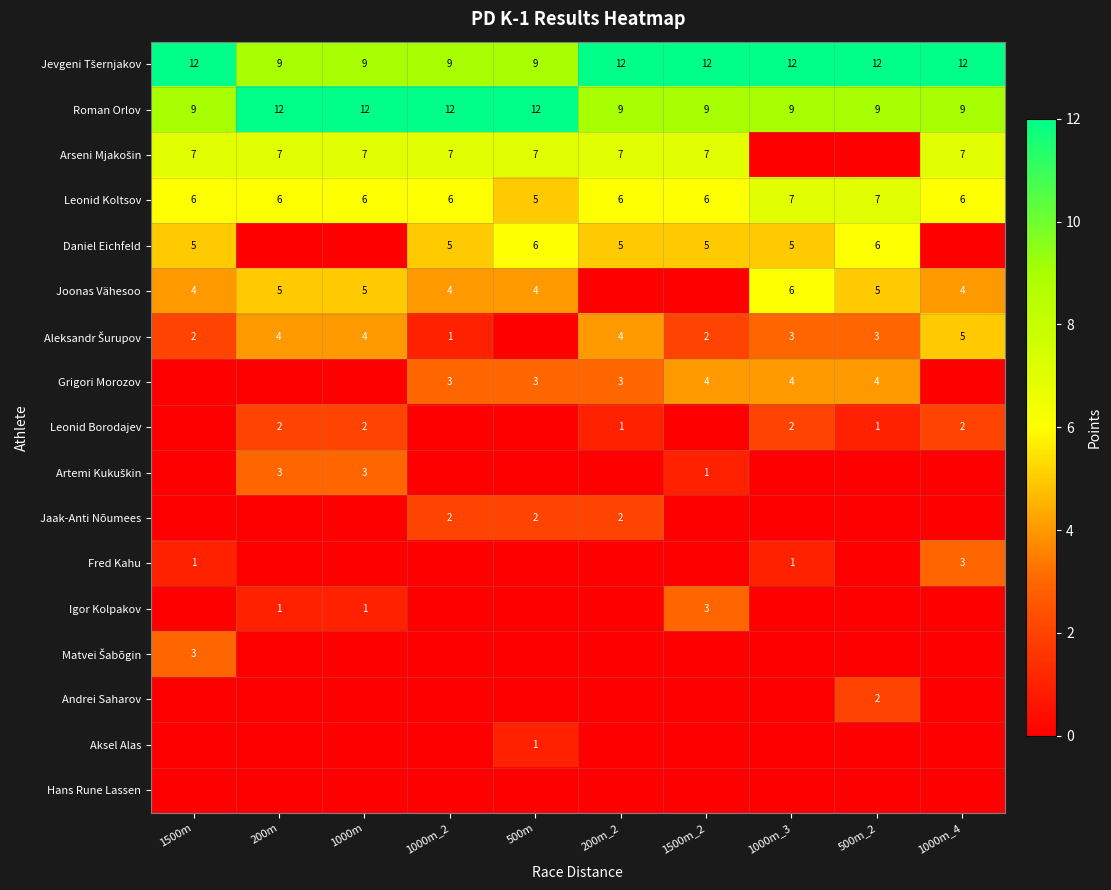

What value does the Roman Orlov series have at 1000m_4?

9